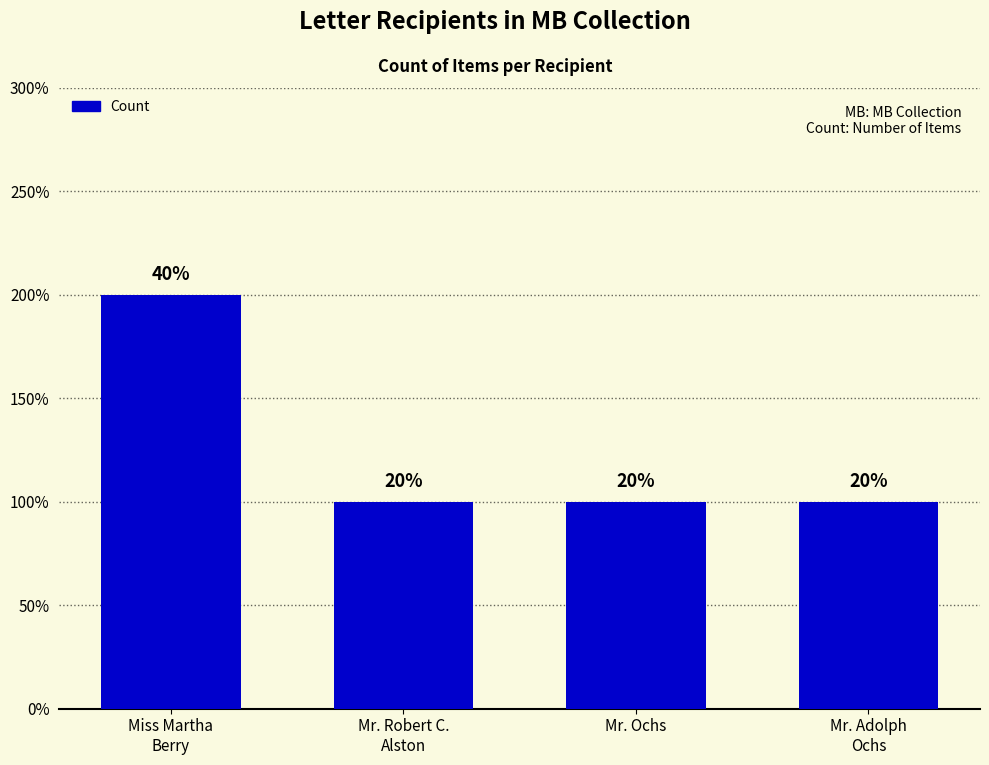

What is the smallest value displayed?

1